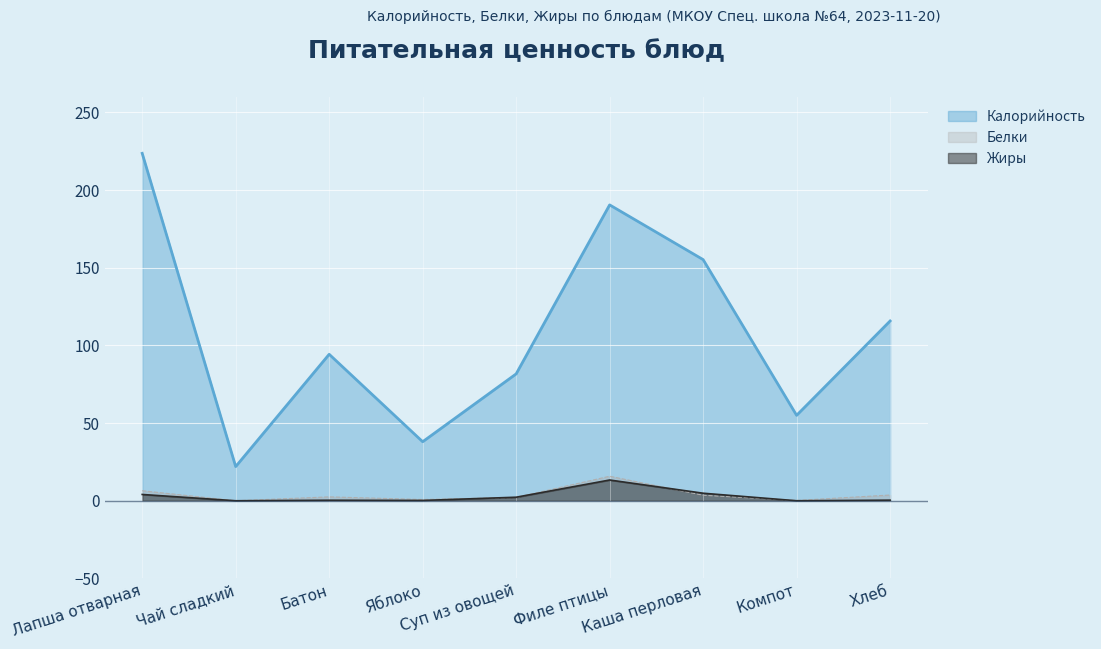

Reading left to right, list all the values displayed in this chart.

Калорийность: 223.7	22.0	94.3	38.0	81.7	190.5	155.2	55.0	115.7
Белки: 6.5	0.0	2.5	0.8	2.1	15.8	3.5	0.2	3.7
Жиры: 4.0	0.0	0.3	0.2	2.3	13.4	4.8	0.0	0.4